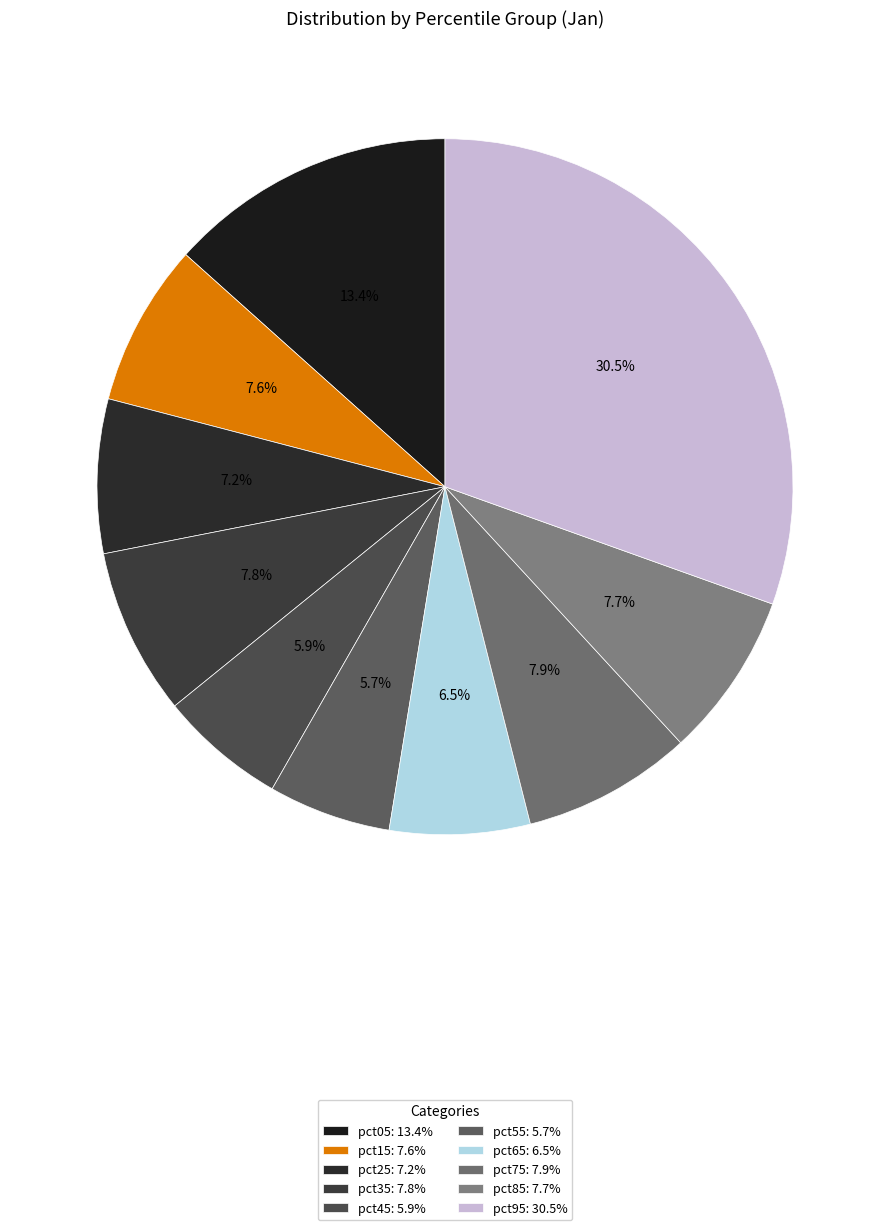

The pct05 slice represents 5% of the pie. True or false?

False